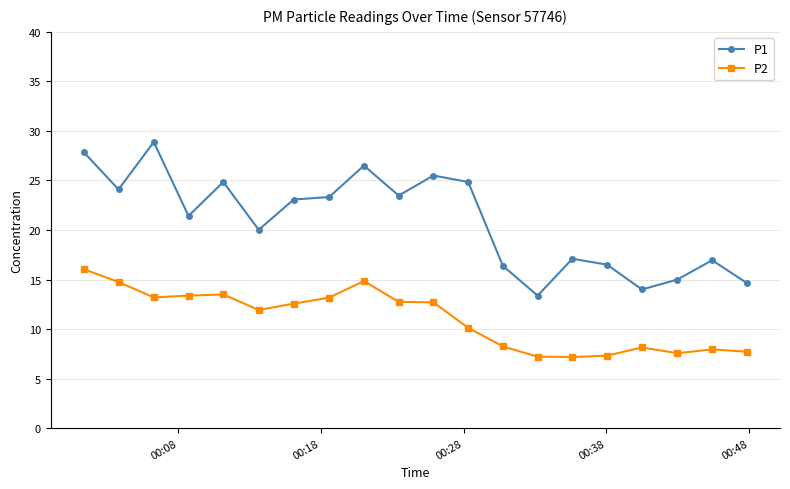

Which series has the largest range (max minus min)?

P1